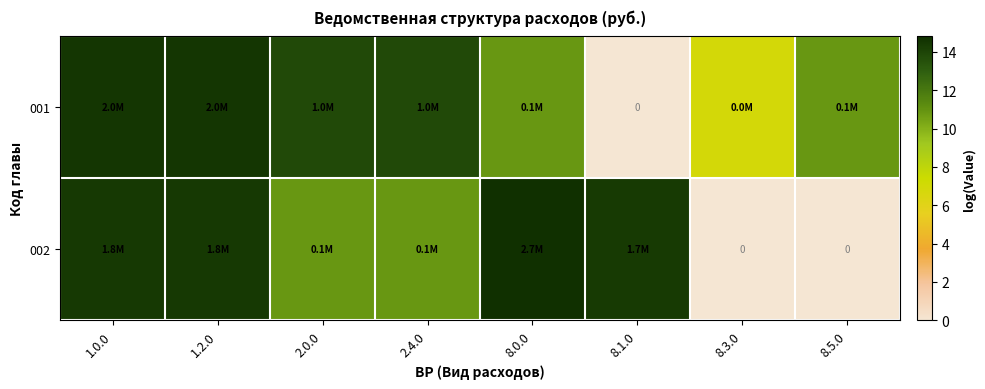

How many series are shown in this chart?

2